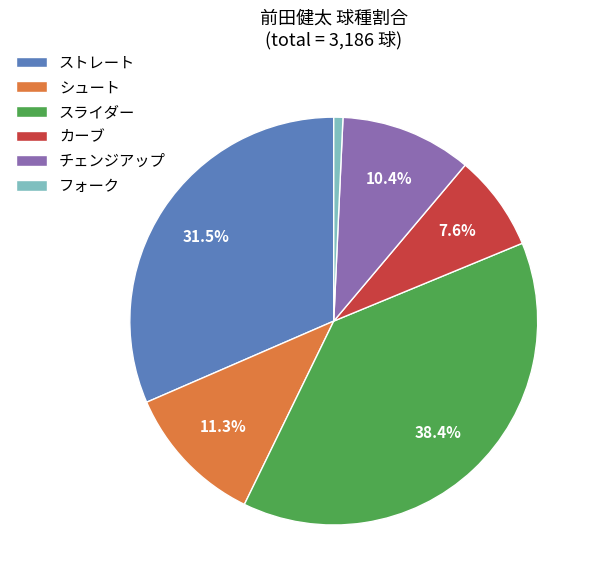

How many segments does this pie chart have?

6